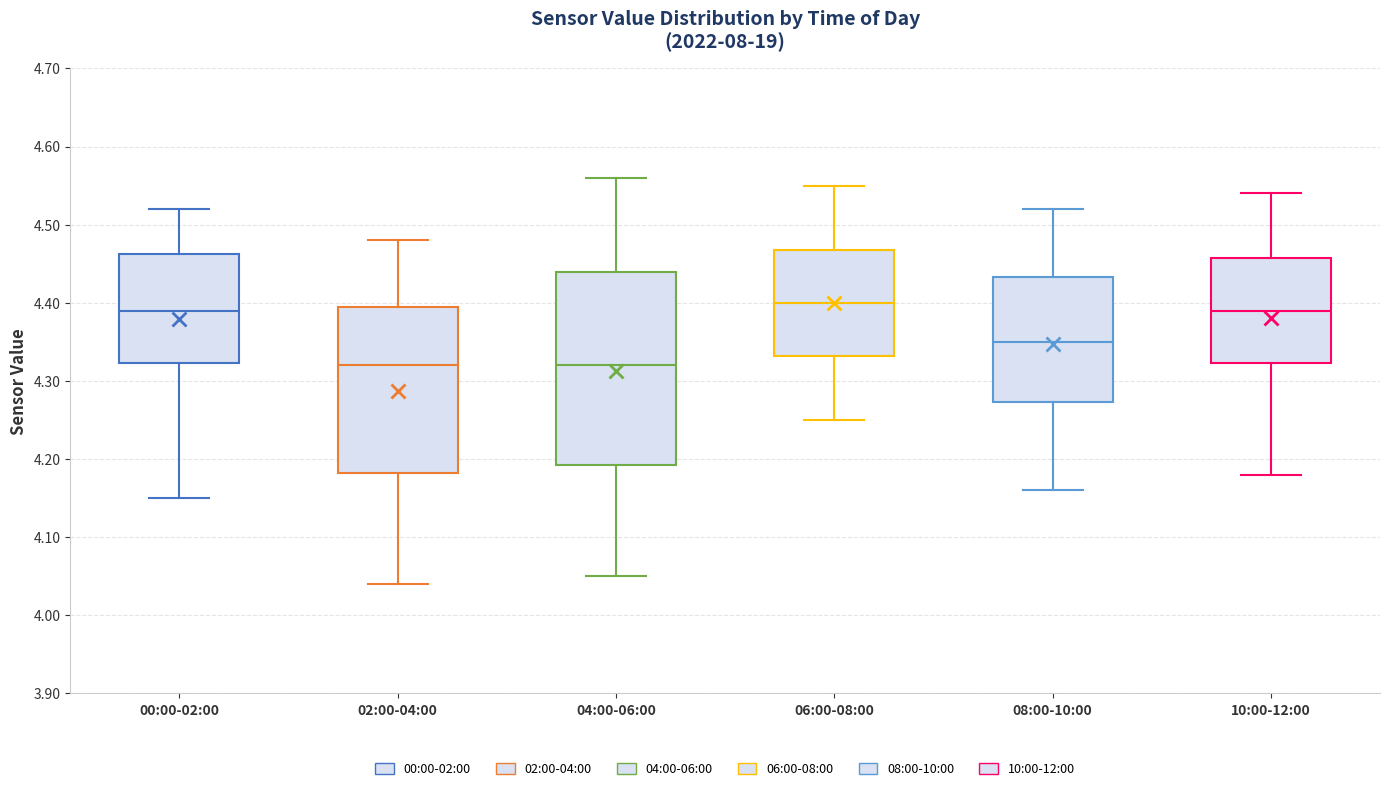

Which box's median line is the highest?

06:00-08:00